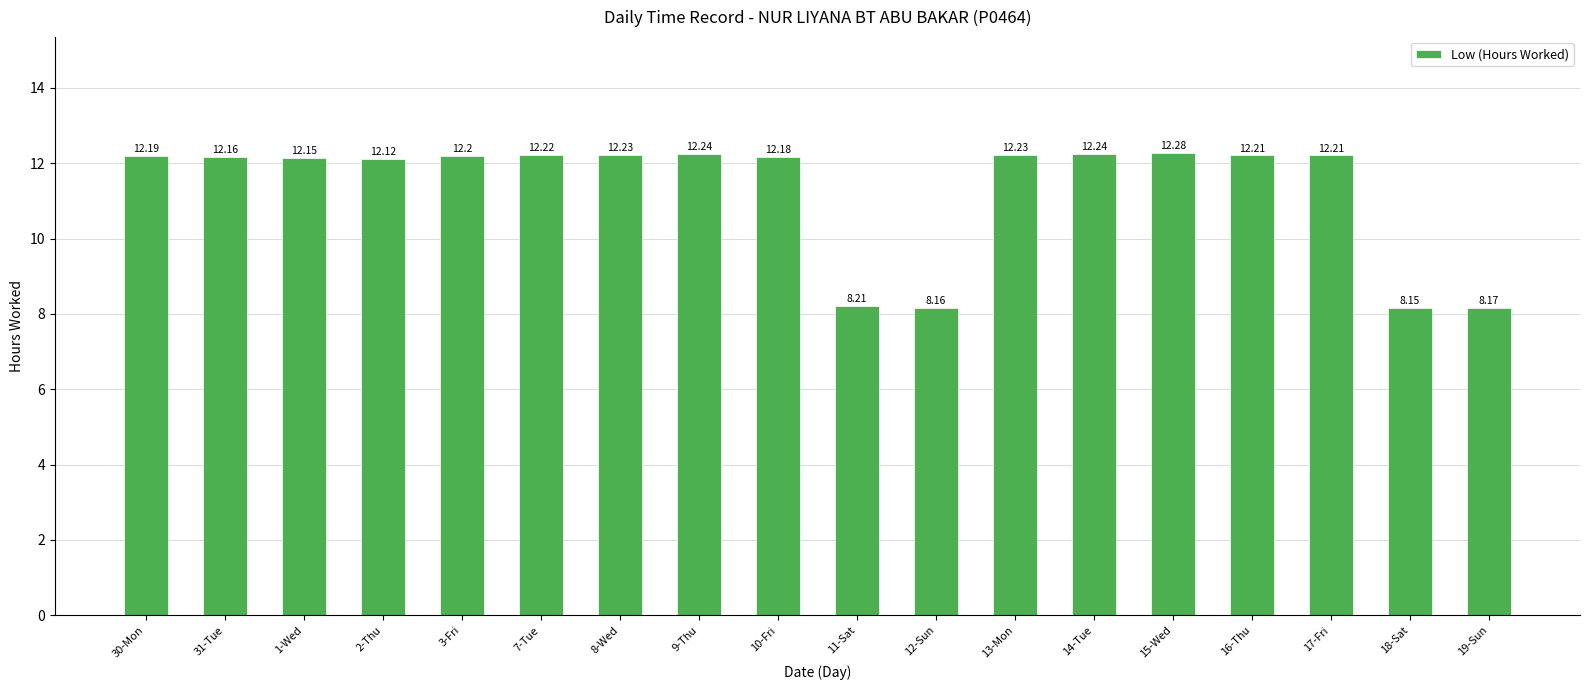

What is the difference between the second highest and second lowest values?

4.1